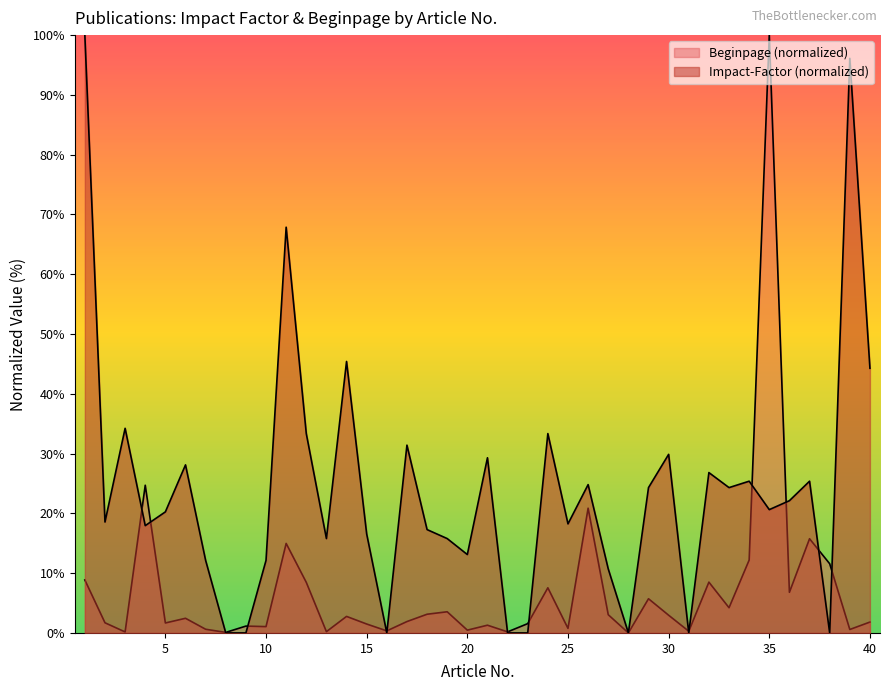

What is the maximum value for Impact-Factor?

100.0